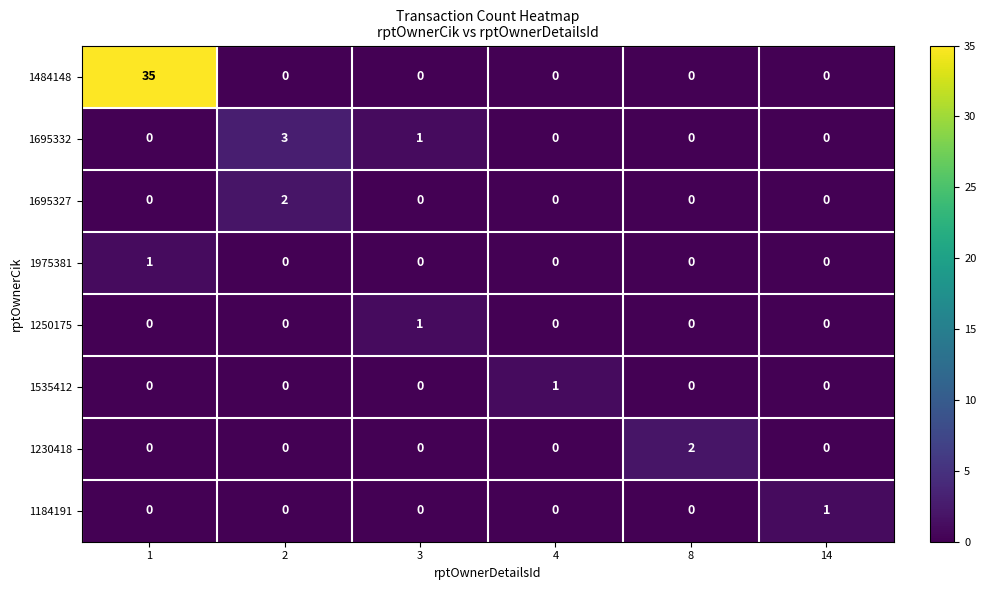

How many positive values does the 1535412 series have?

1